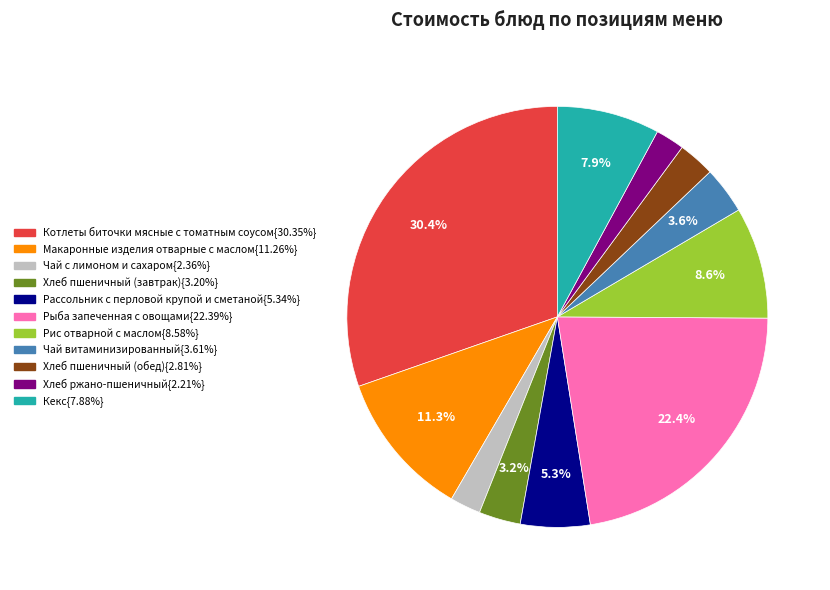

Is there a majority slice in this chart?

No